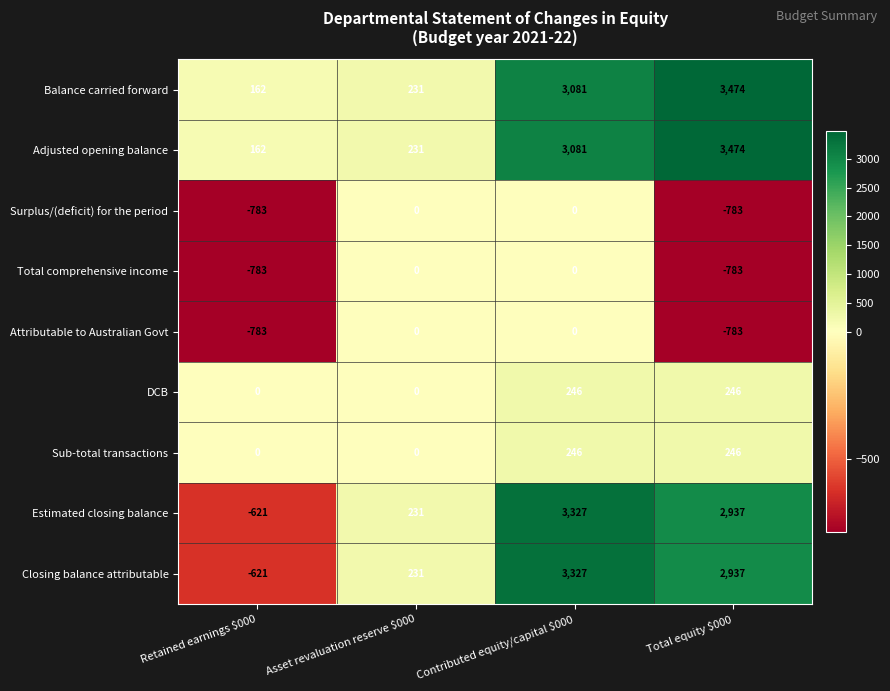

What is the spread (max minus min) of values at Asset revaluation reserve $000?

231